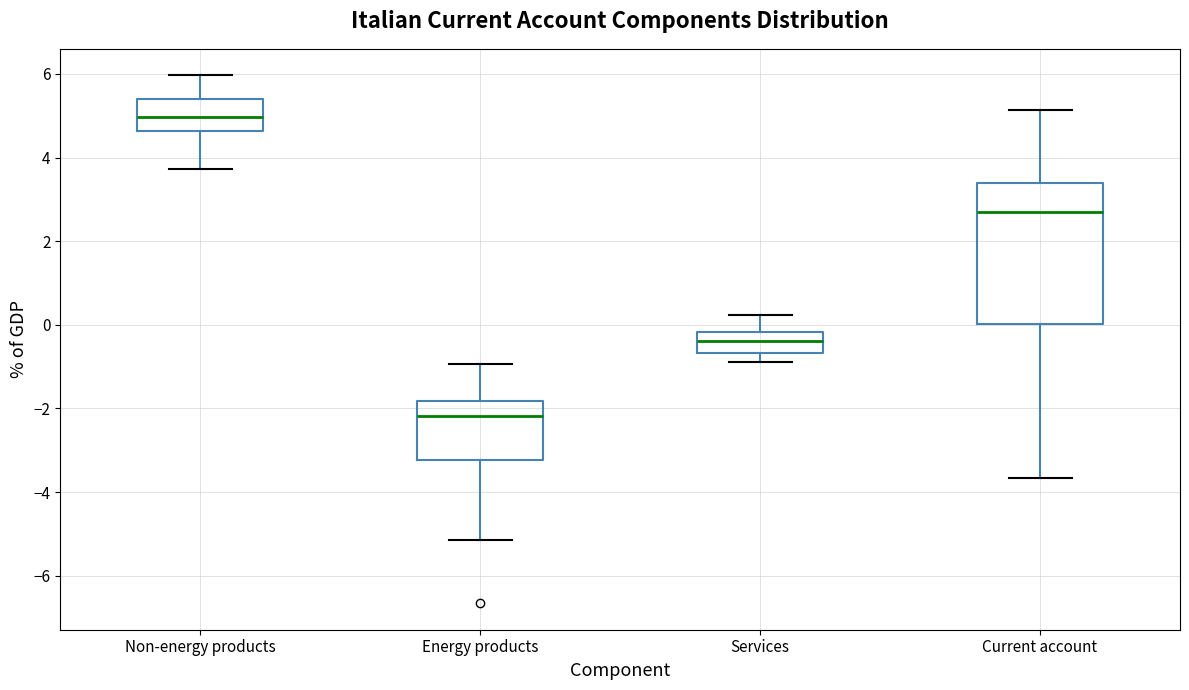

Where does the upper whisker of the box for Energy products end on the y-axis? The values are not printed on the chart, so give them approximately, as read against the axis.

-1.0